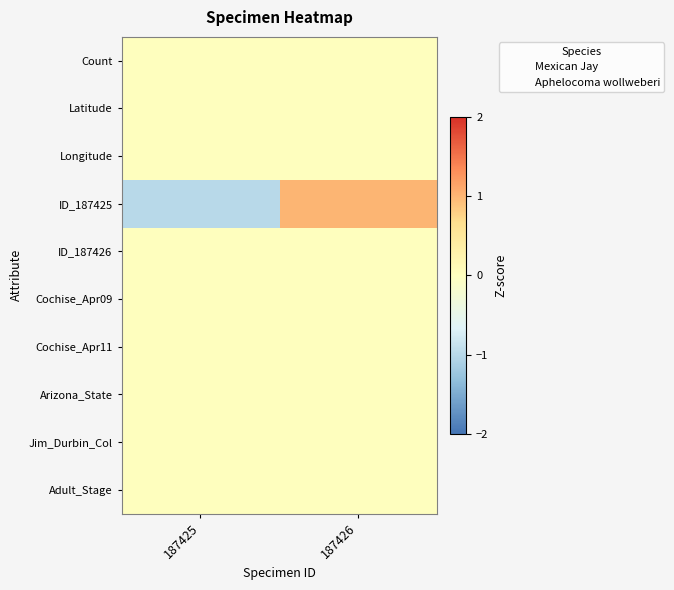

What is the total value across all series at 187426?

1